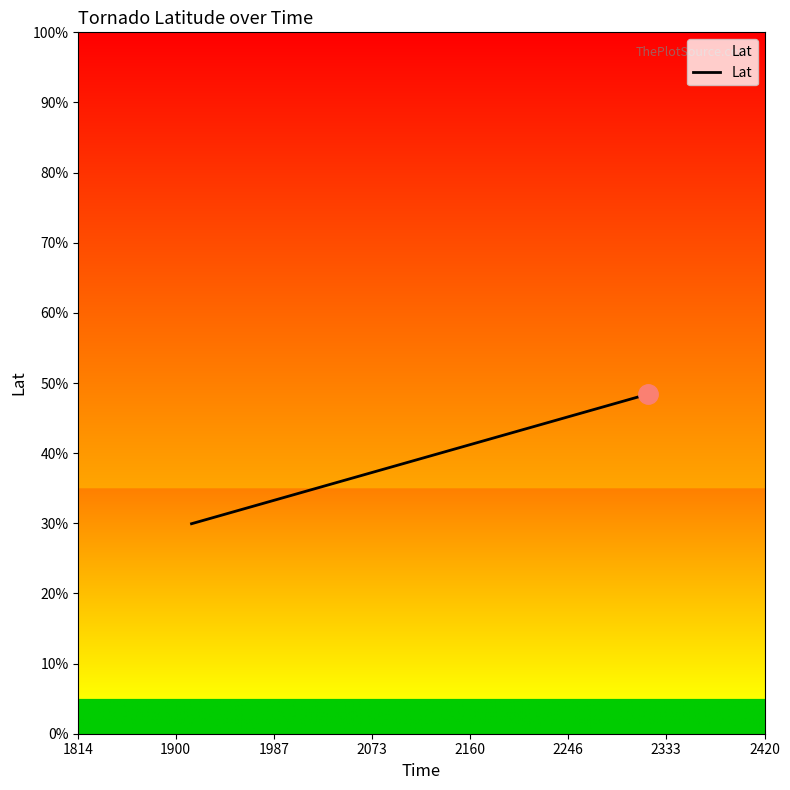

What is the greatest value displayed?

48.4